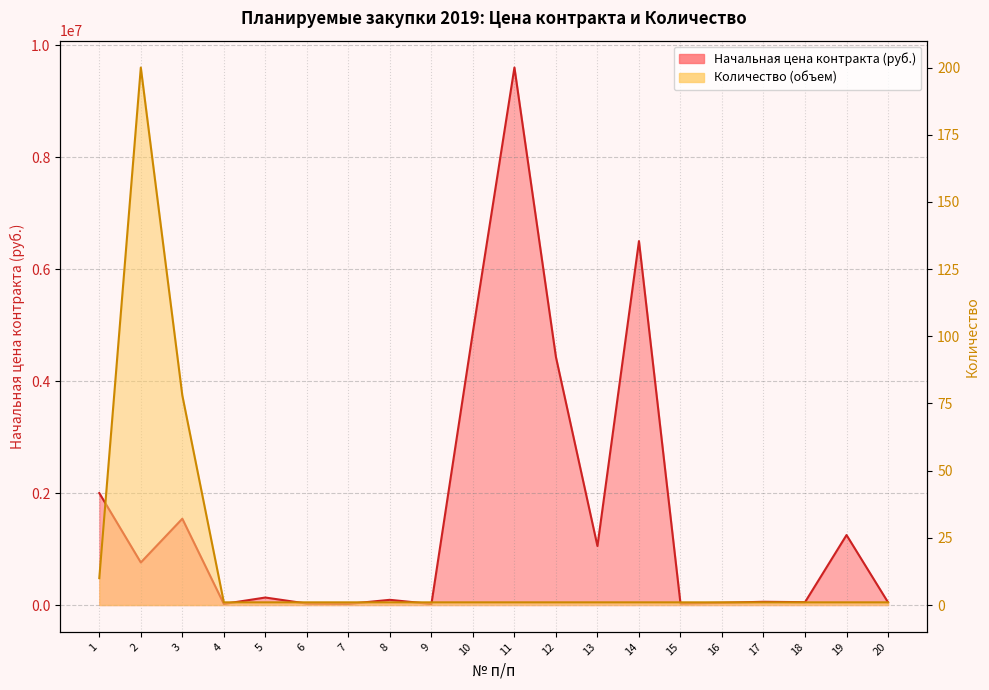

What is the sum of all Количество (объем) values?

305.0